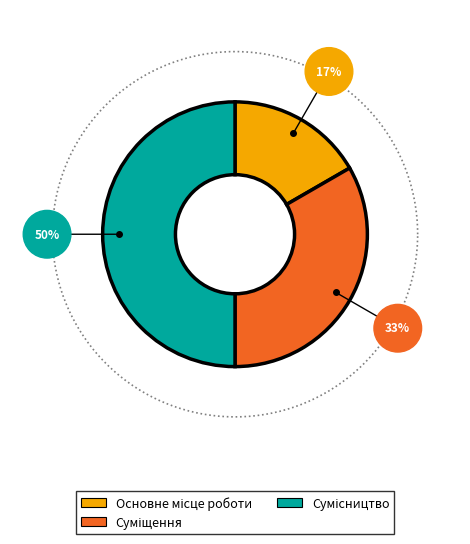

Count the number of slices in the pie.

3